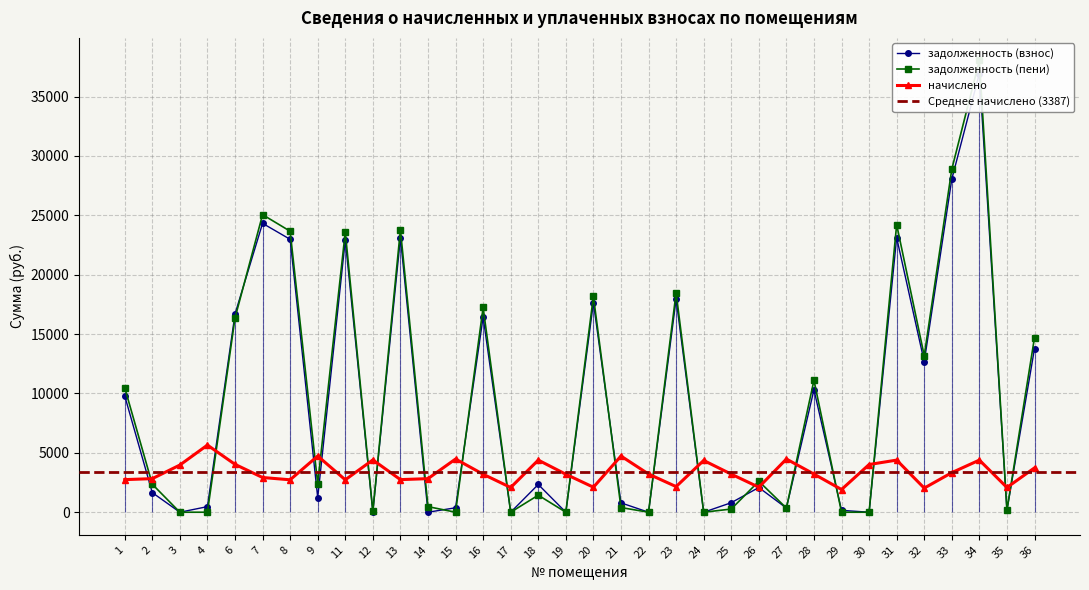

Where is the first local maximum for задолженность (пени)?

7